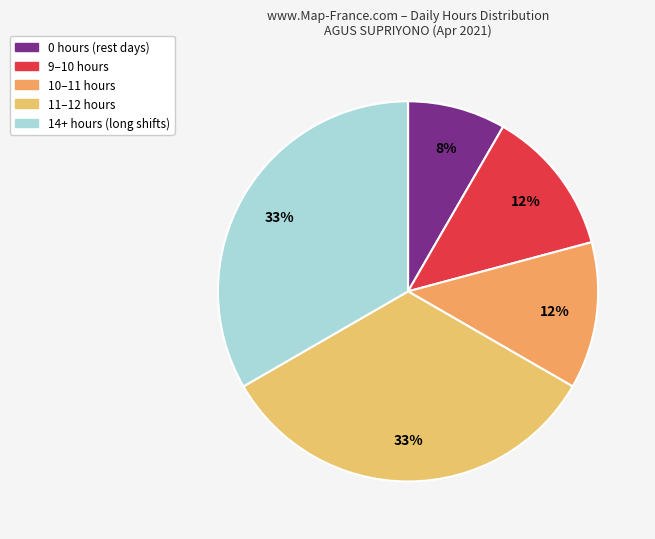

How many segments does this pie chart have?

5